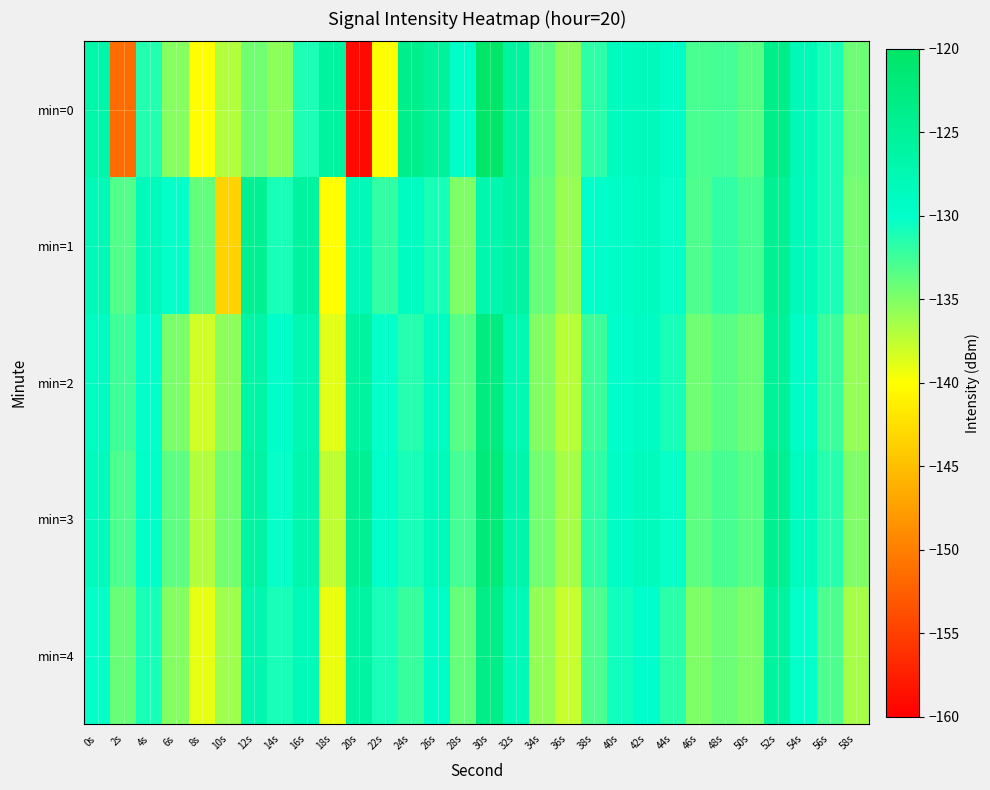

At 48s, list the series in order from largest to smallest.

min=1, min=0, min=3, min=2, min=4